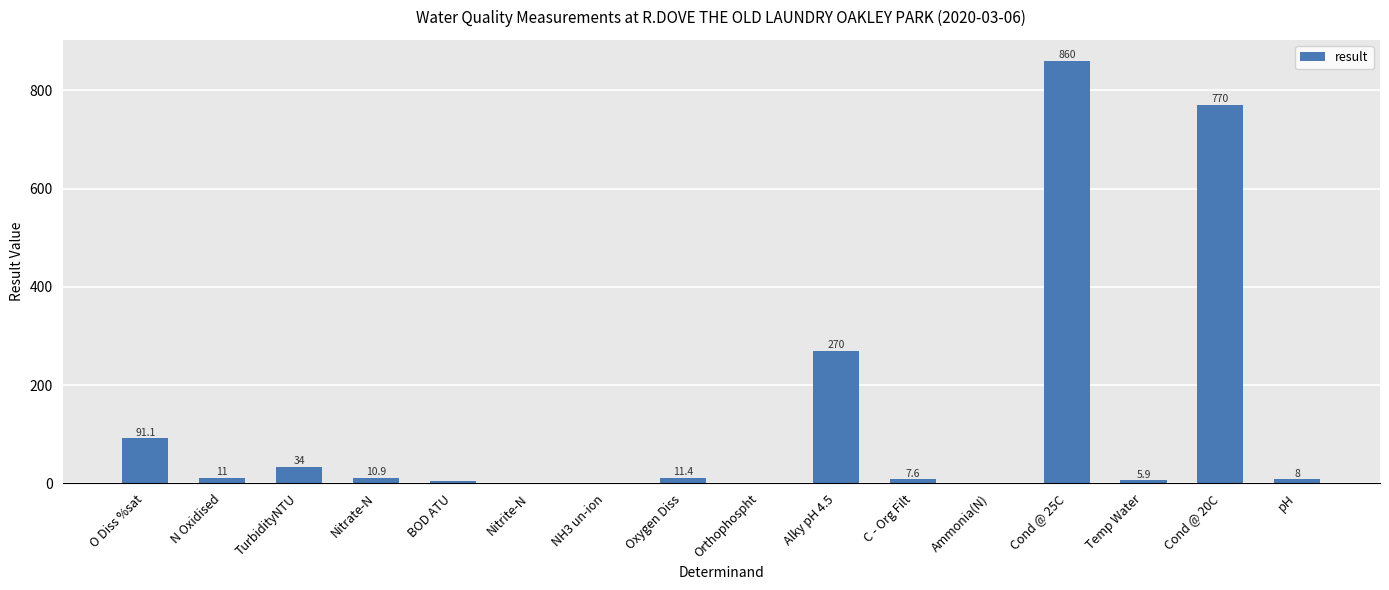

True or false: the data shows 34.0 at TurbidityNTU.

True